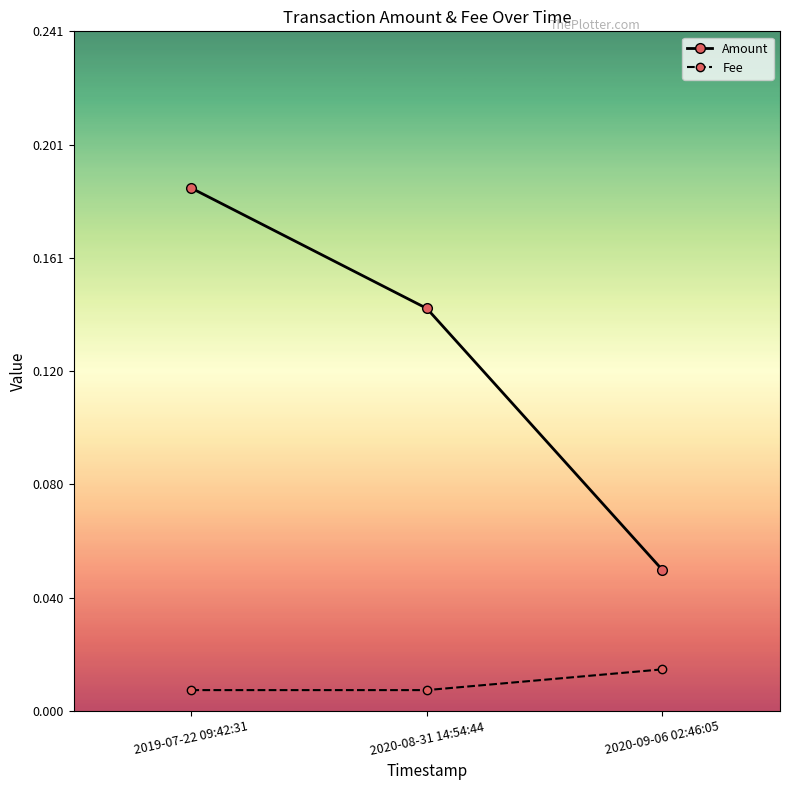

At which label does Amount reach its peak?

2019-07-22 09:42:31